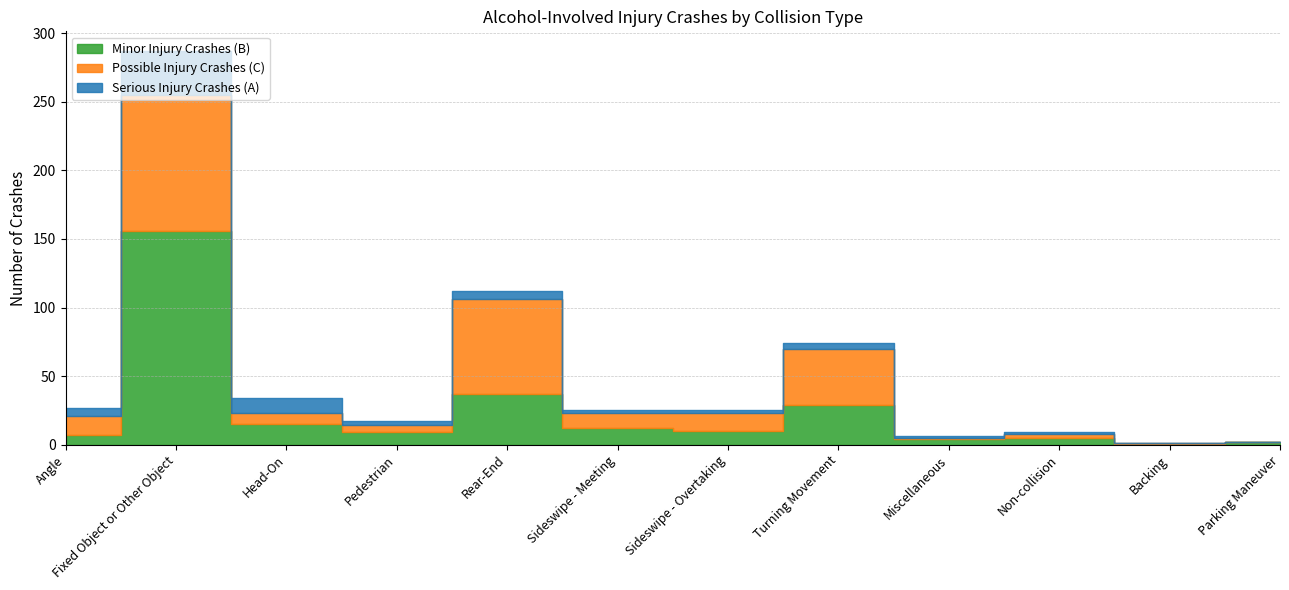

Reading right to left, list all the values displayed in this chart.

Minor Injury Crashes (B): 2	0	5	4	29	10	12	37	9	15	156	7
Possible Injury Crashes (C): 0	1	3	1	41	13	11	69	5	8	99	14
Serious Injury Crashes (A): 0	0	1	1	4	2	2	6	3	11	32	6